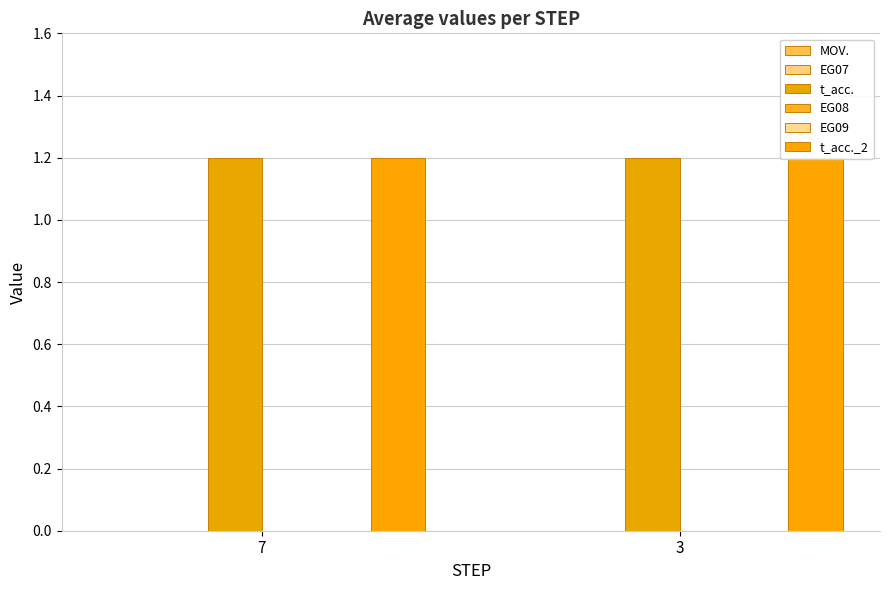

Reading left to right, what are all the values shown in this chart?

MOV.: 7=0.0	3=0.0
EG07: 7=0.0	3=0.0
t_acc.: 7=1.2	3=1.2
EG08: 7=0.0	3=0.0
EG09: 7=0.0	3=0.0
t_acc._2: 7=1.2	3=1.2